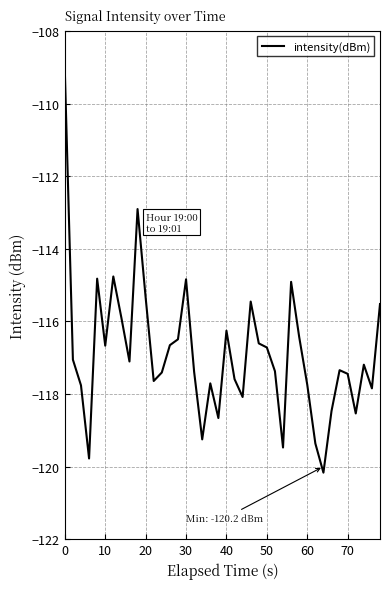

Does the chart have visible grid lines?

Yes